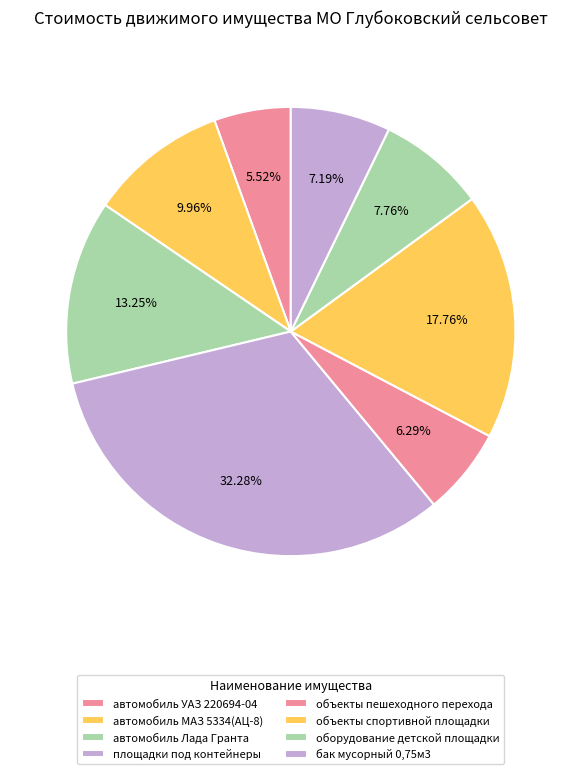

Between автомобиль Лада Гранта and объекты пешеходного перехода, which is larger?

автомобиль Лада Гранта